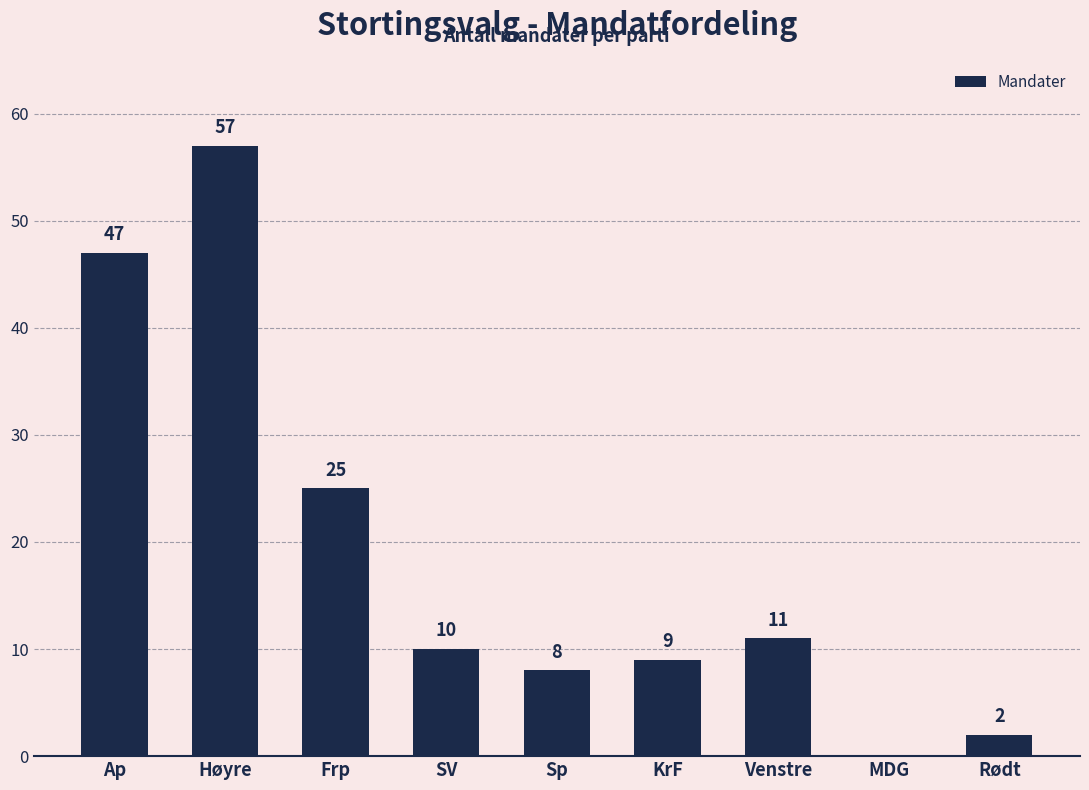

Approximately how many times larger is the value at Høyre compared to KrF?

6.3